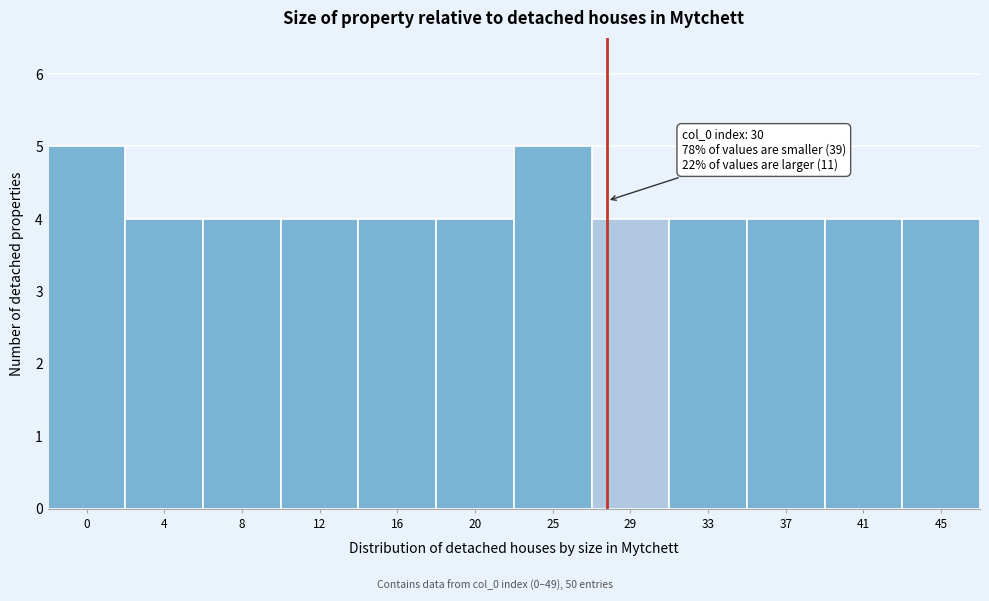

Reading left to right, list all the values displayed in this chart.

0=5	4=4	8=4	12=4	16=4	20=4	25=5	29=4	33=4	37=4	41=4	45=4